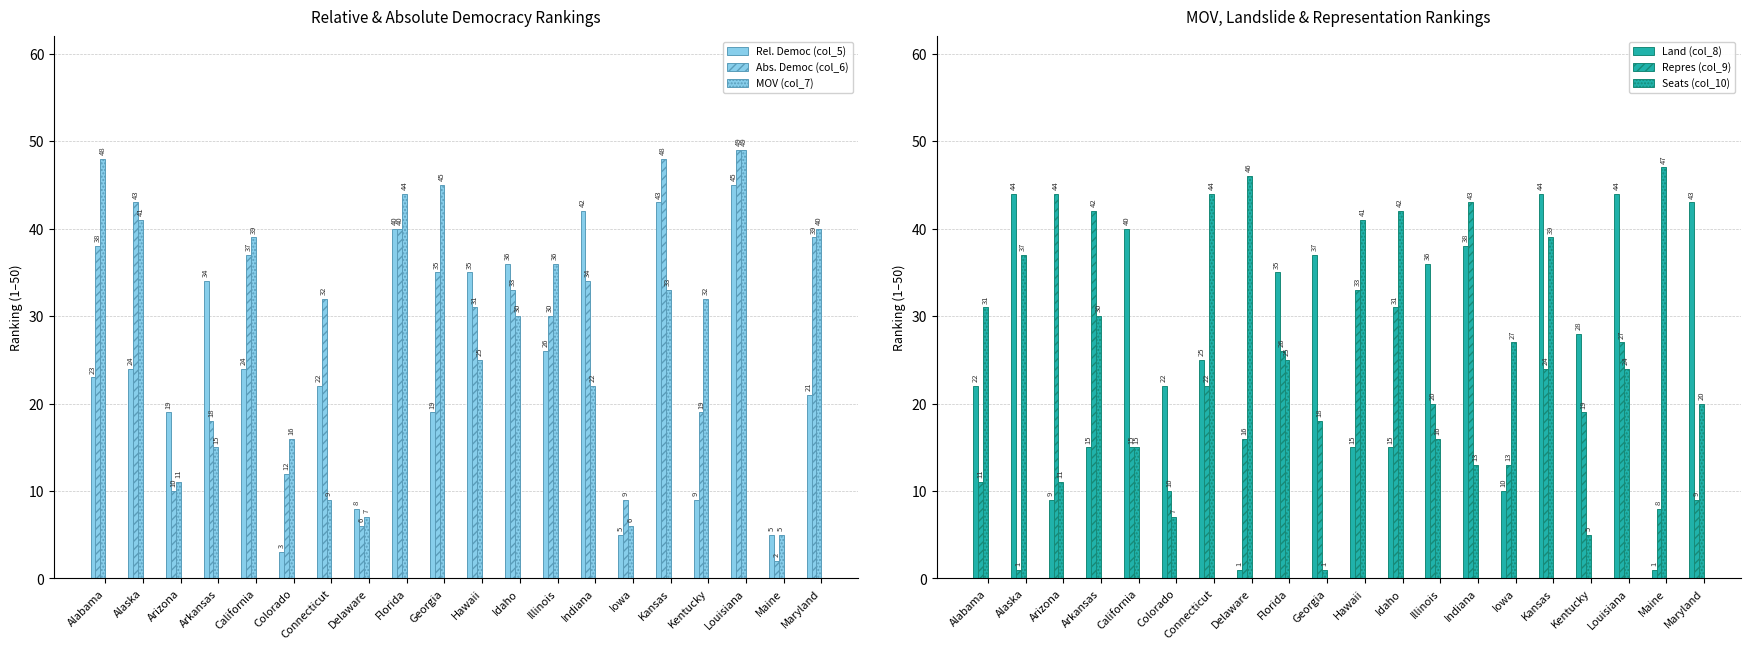

What position from the left is Arkansas?

4